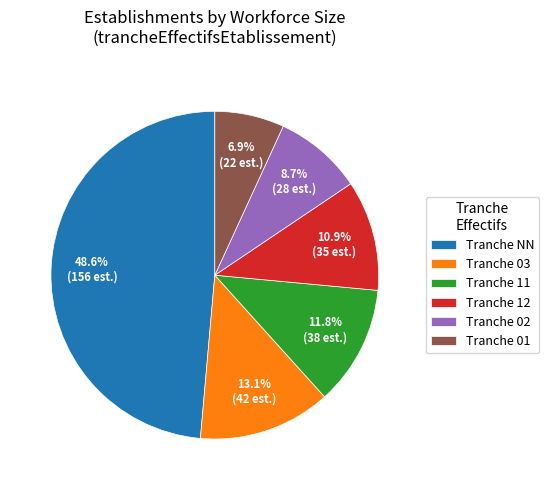

Is there a majority slice in this chart?

No